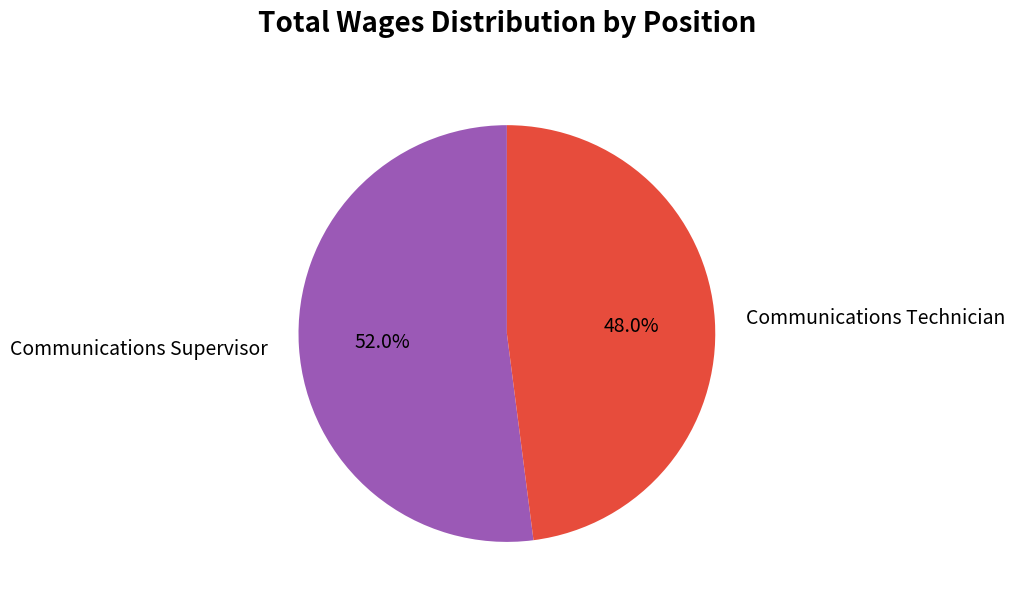

What is the largest slice in the pie chart?

Communications Supervisor